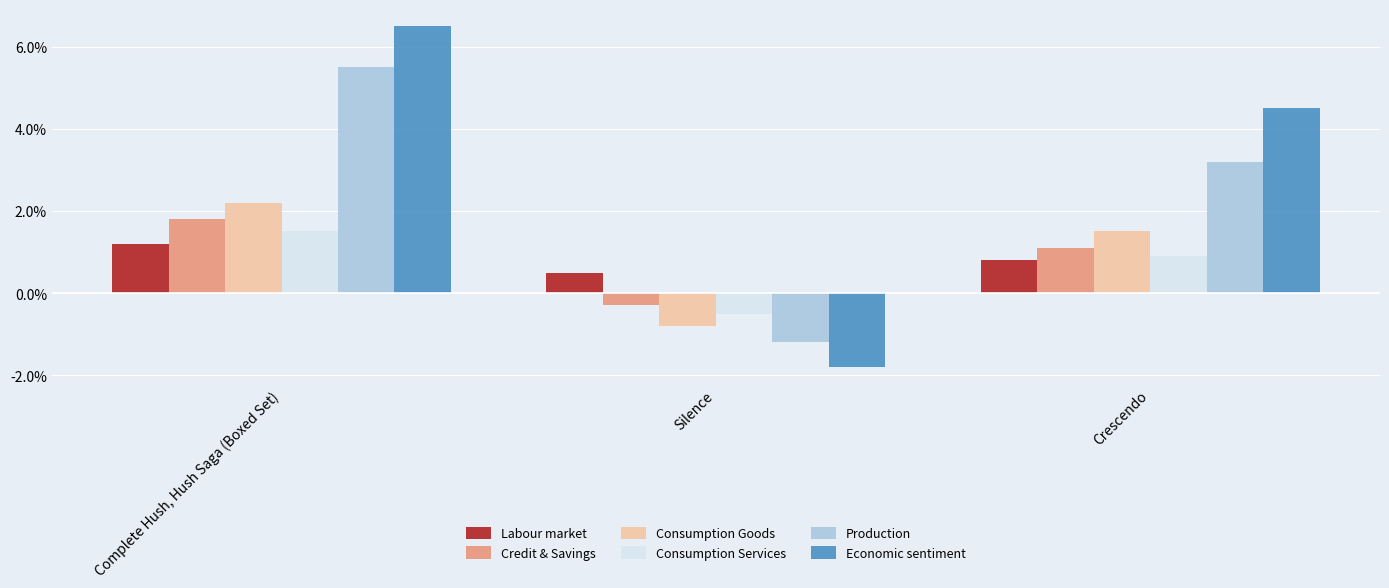

Which series has the largest total across all categories?

Economic sentiment